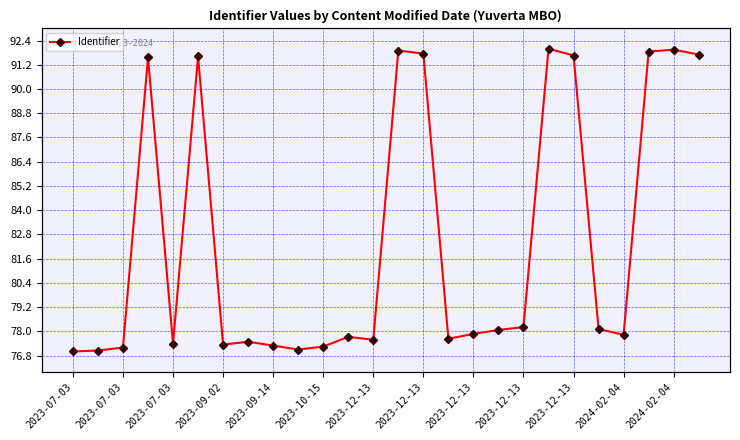

What is the difference between the maximum and minimum values?

15.0